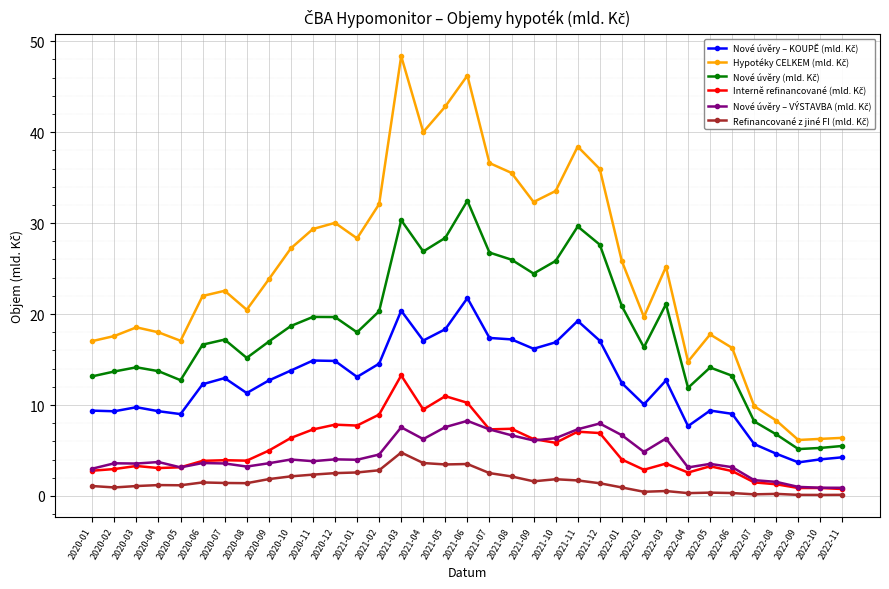

Count the number of categories in the chart.

35